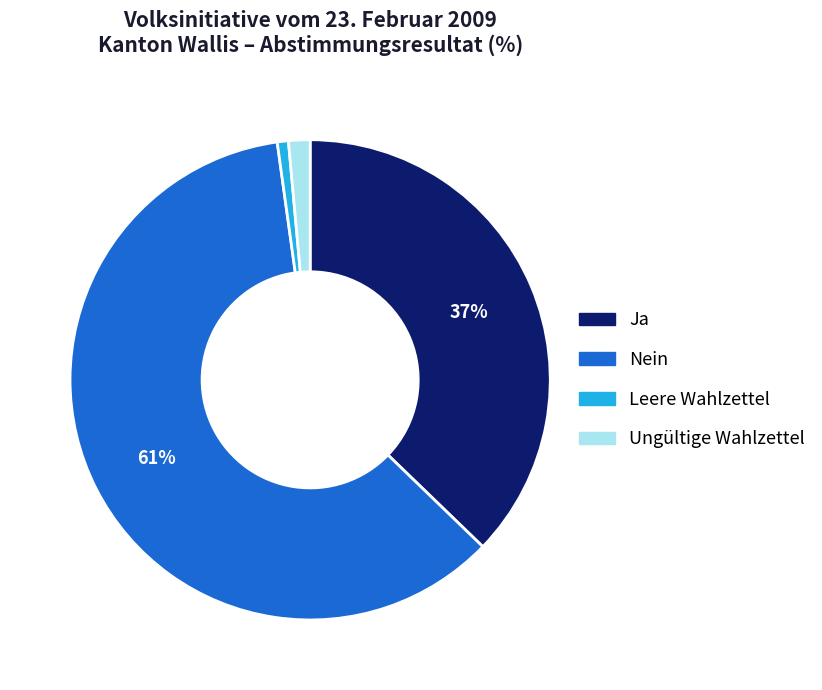

Do Leere Wahlzettel and Ja together represent more than half of the pie?

No